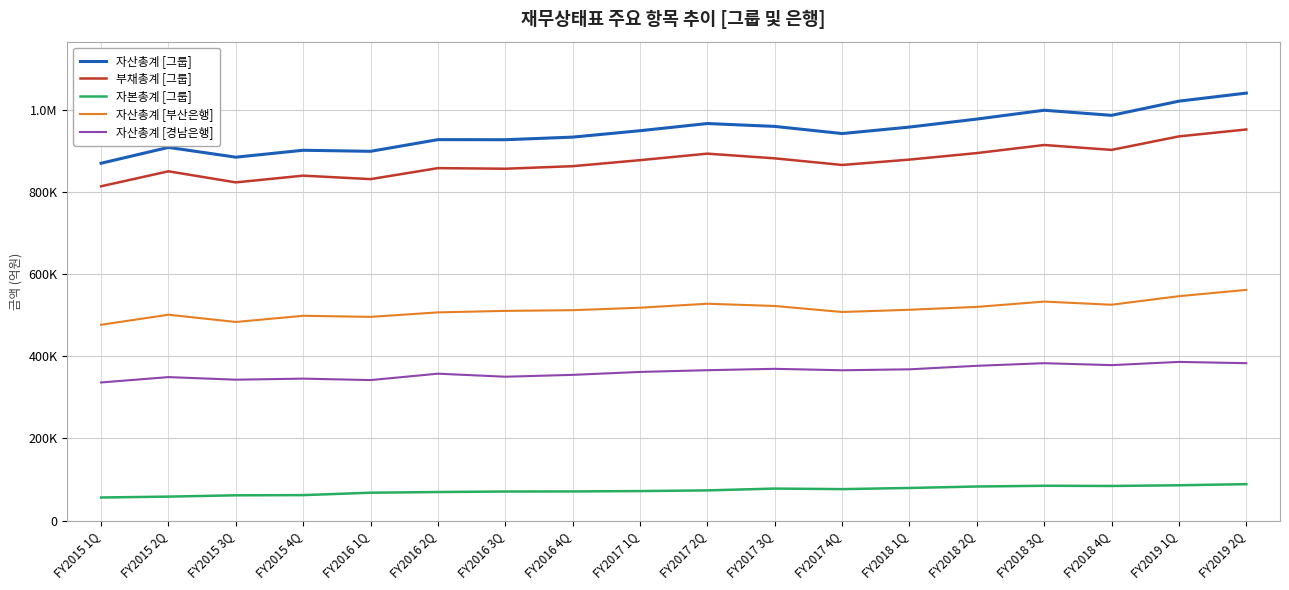

The 부채총계 [그룹] series shows 863950 at FY2016 4Q. True or false?

True